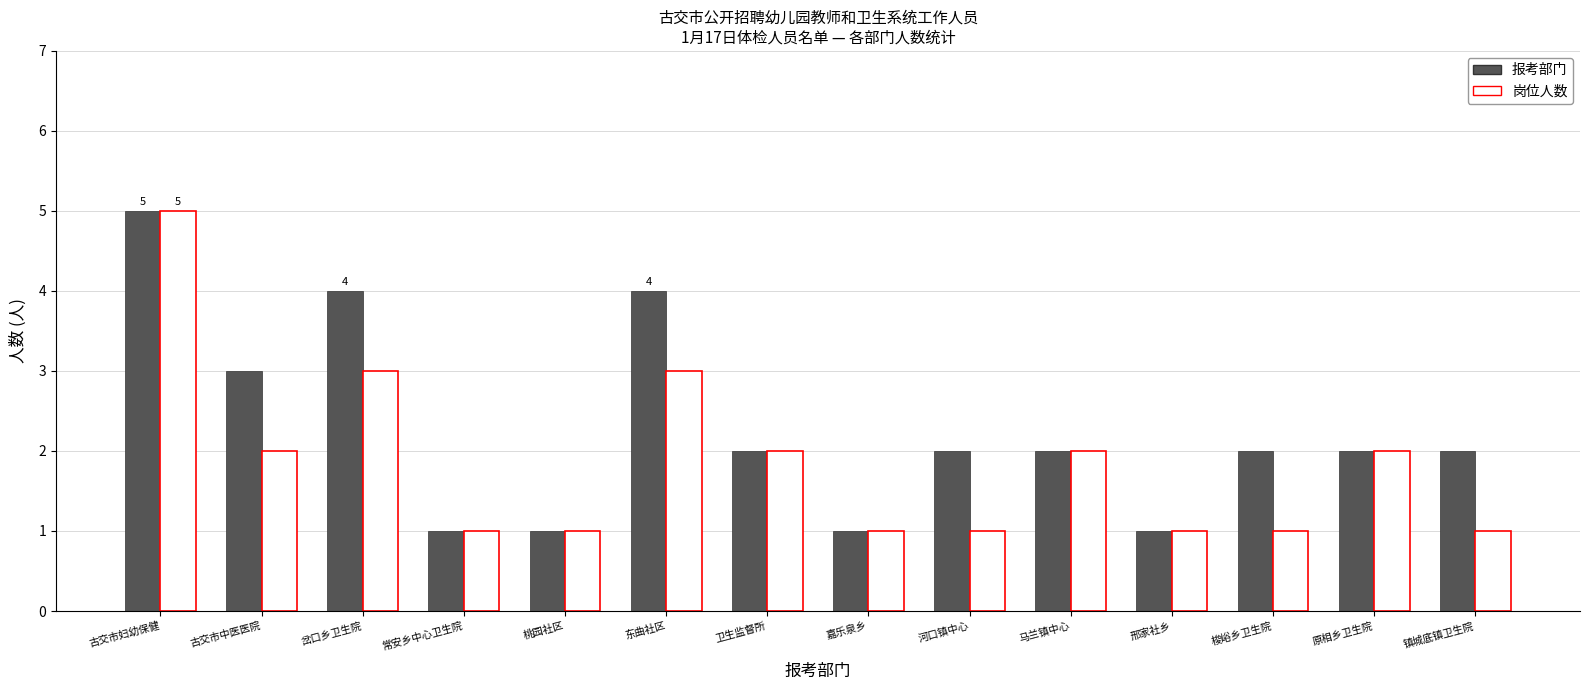

Are the bars horizontal?

No